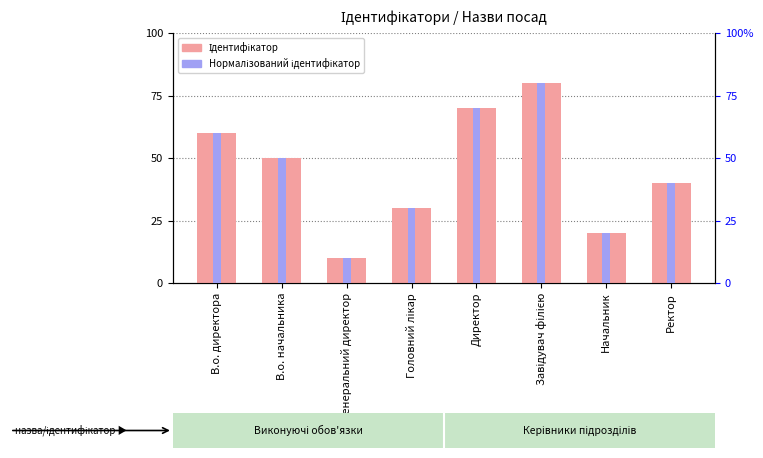

At which label does Ідентифікатор reach its minimum?

Генеральний директор